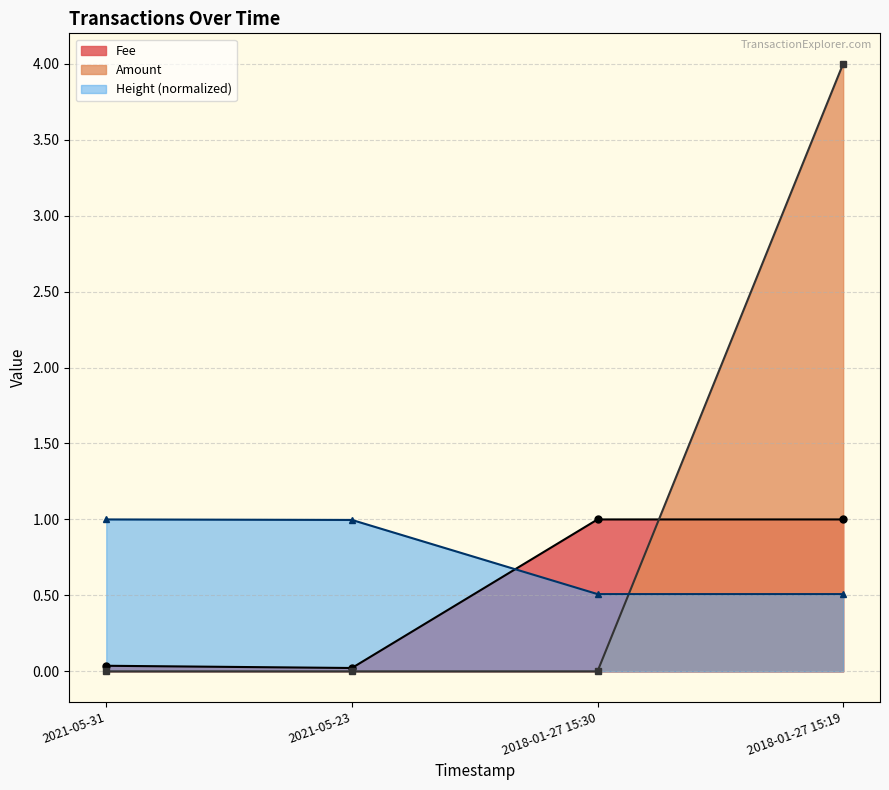

What is the difference between the maximum and minimum values in the Amount series?

4.0